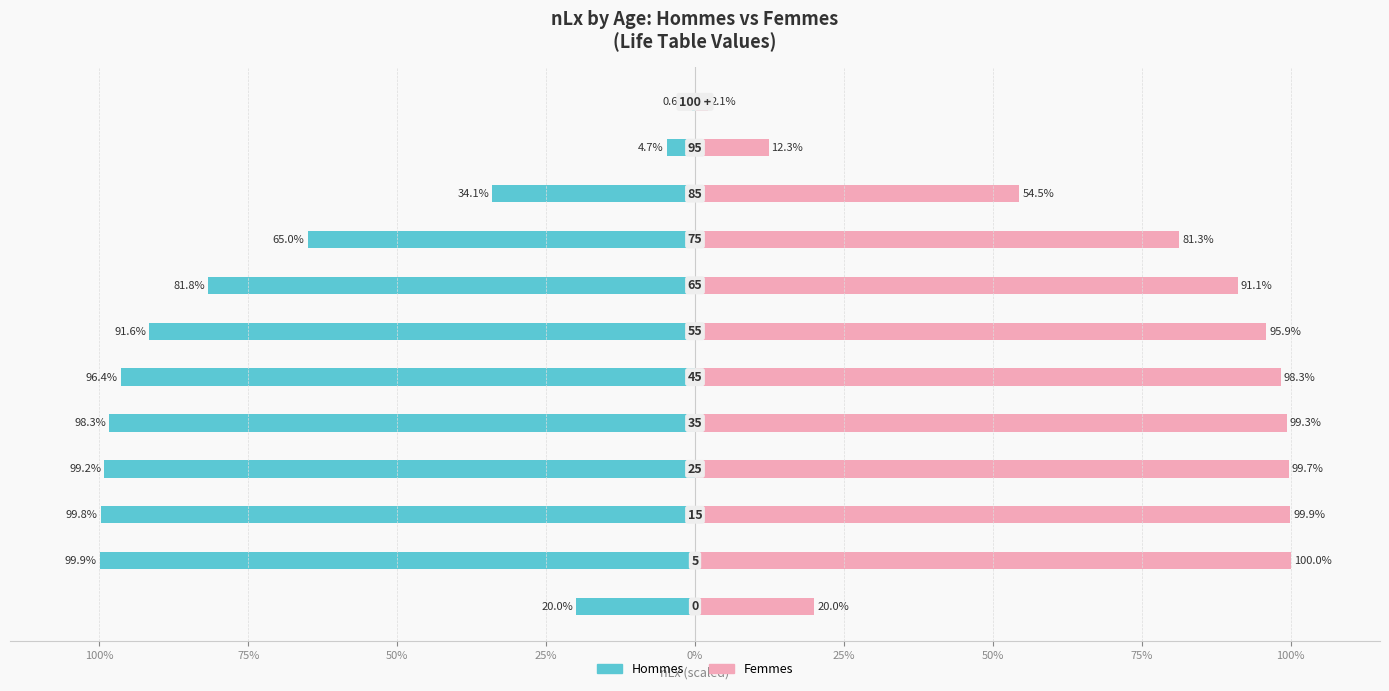

True or false: Hommes has a value of -51.1 at 75%.

False